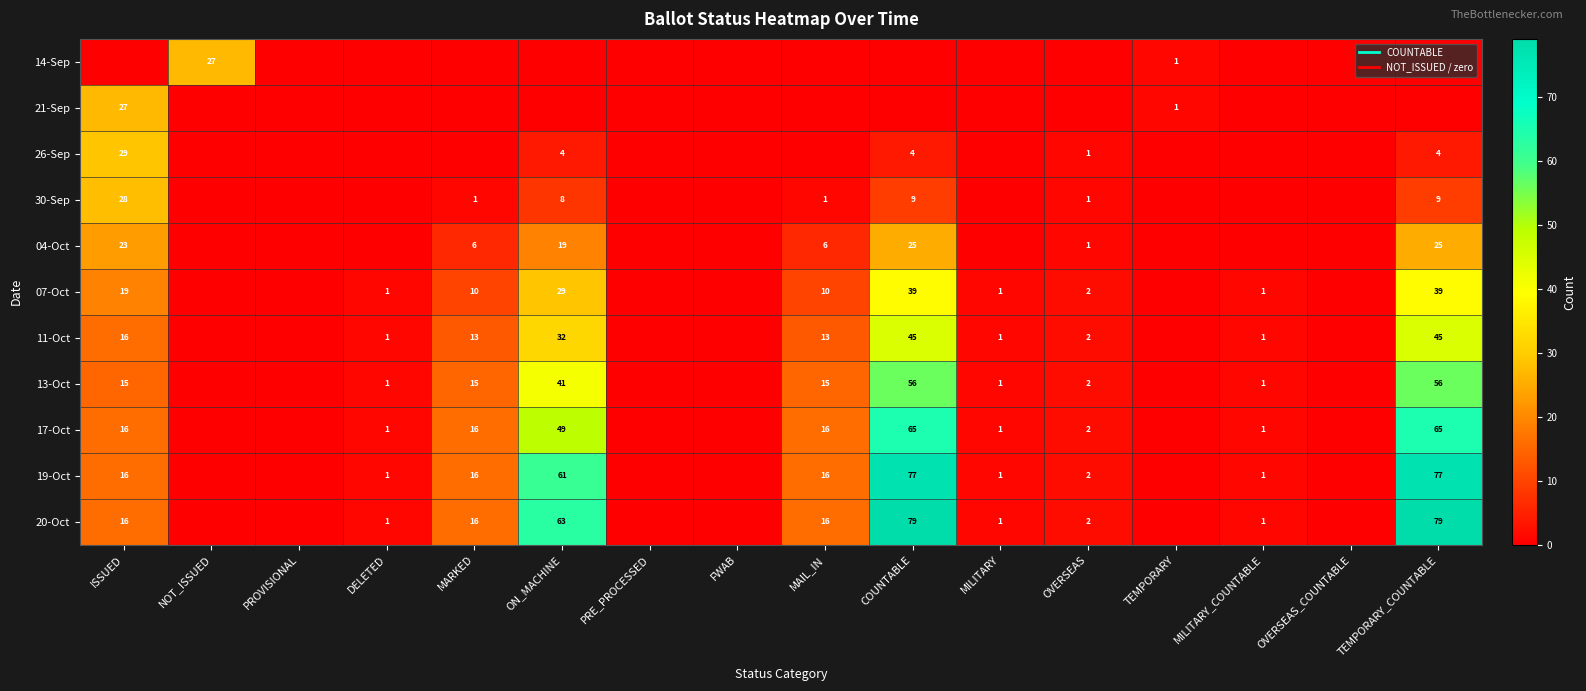

At which category is the sum across all series the highest?

COUNTABLE